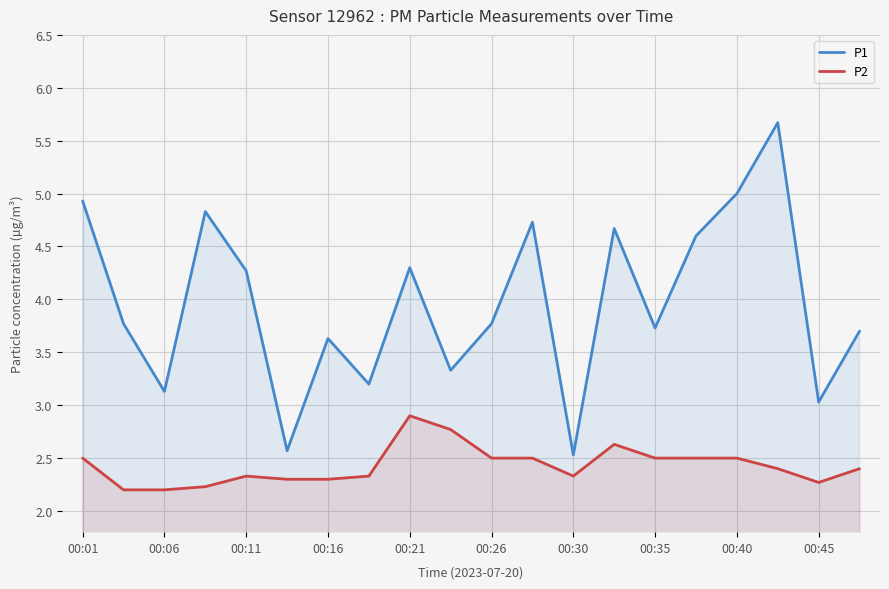

True or false: P2 and P1 cross at least once.

False